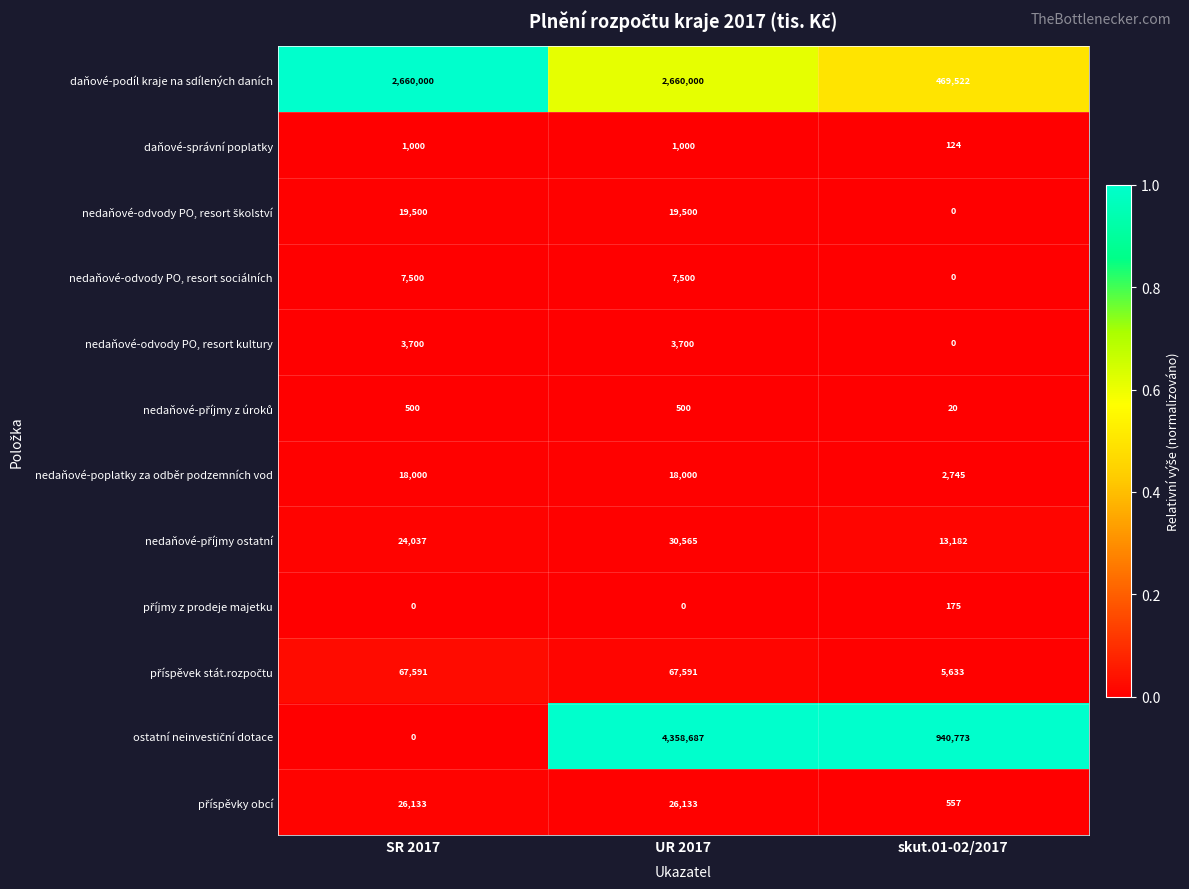

Which series changed the most between SR 2017 and skut.01-02/2017?

daňové-podíl kraje na sdílených daních